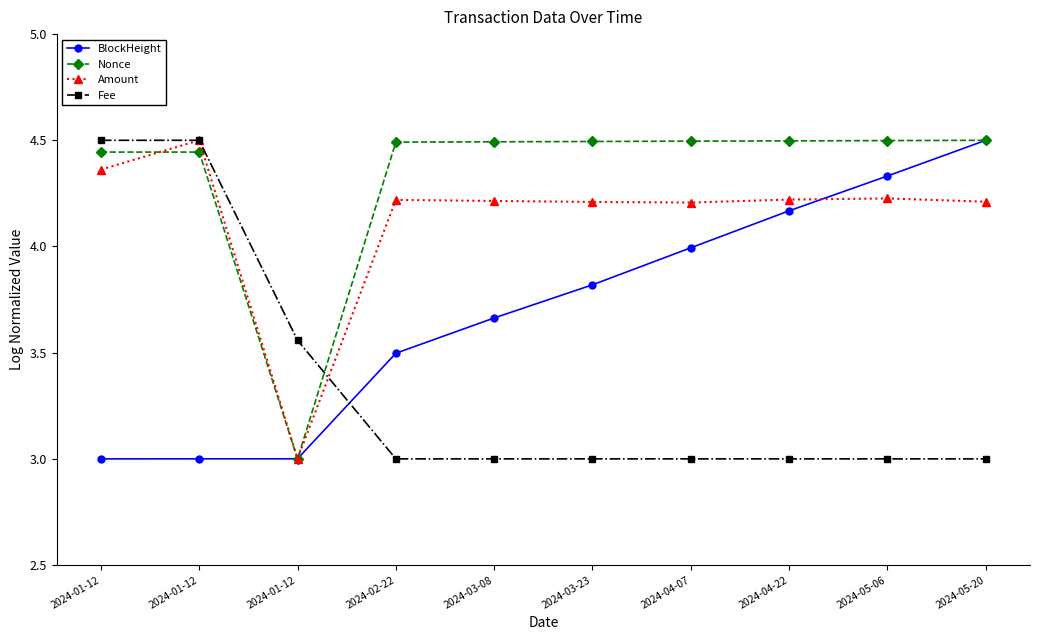

Count the number of data series in this chart.

4